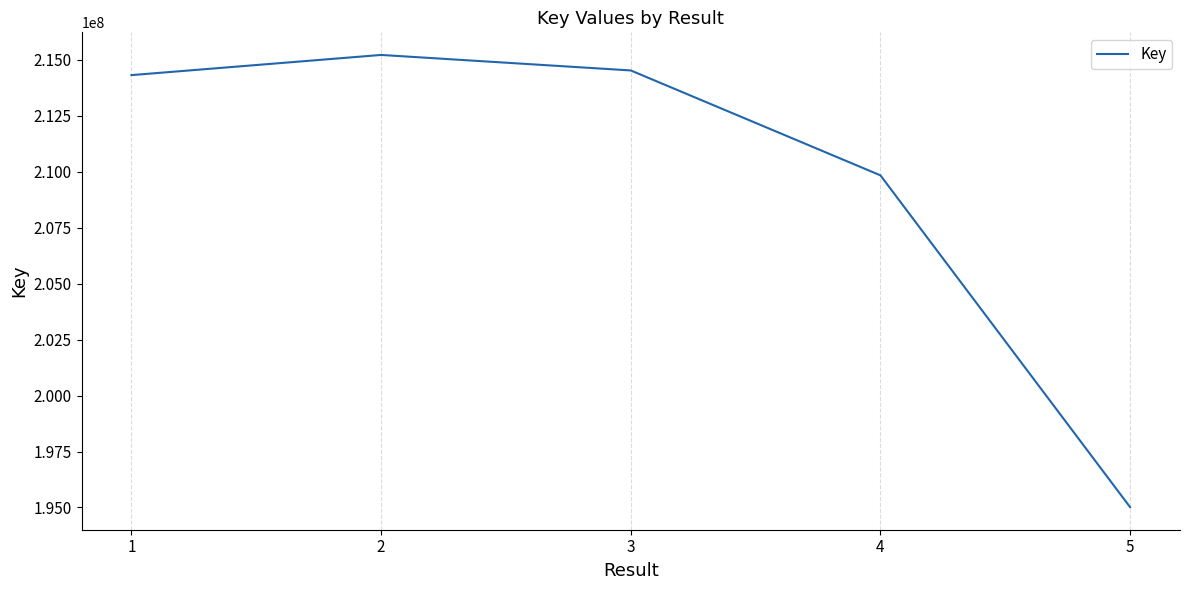

What is the difference between the values at 4 and 2?

5376023